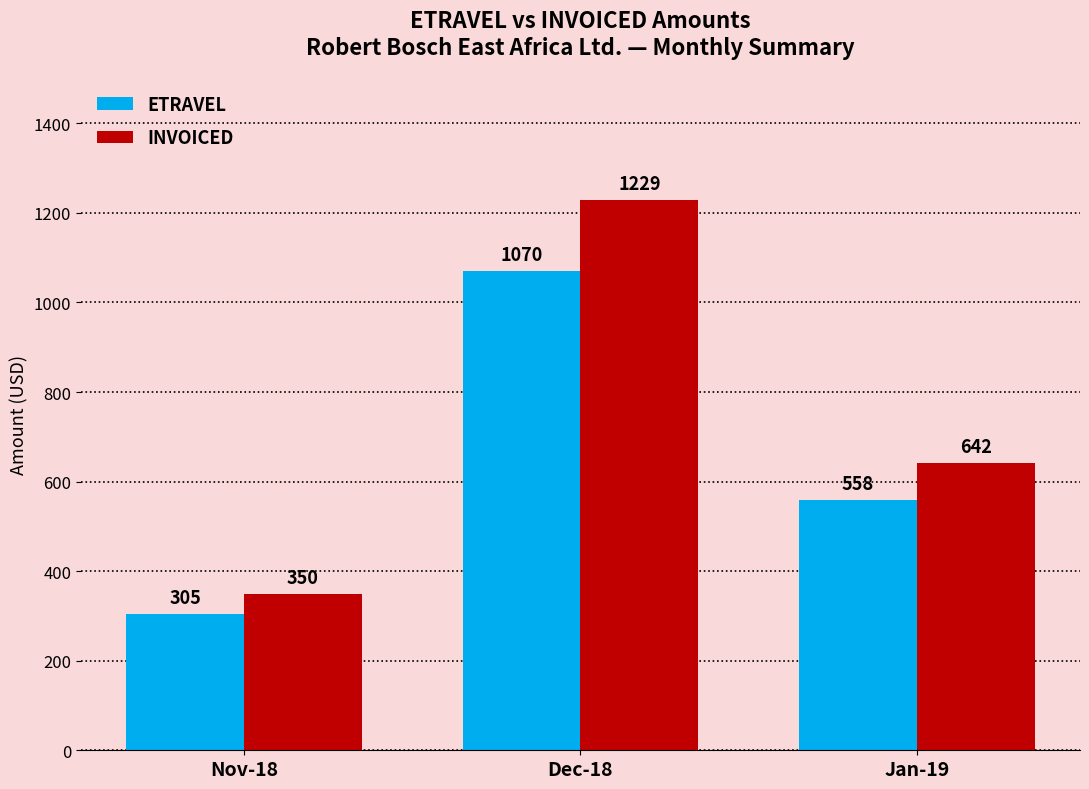

At Nov-18, list the series in order from largest to smallest.

INVOICED, ETRAVEL